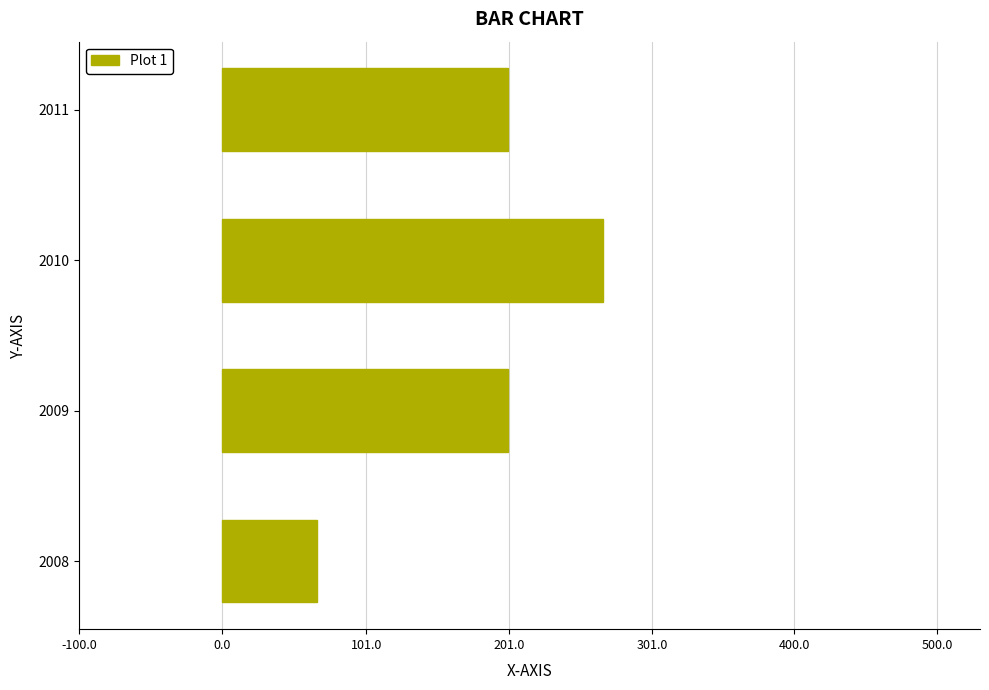

Reading top to bottom, transcribe all the data shown in this chart.

2011=200.0	2010=266.7	2009=200.0	2008=66.7